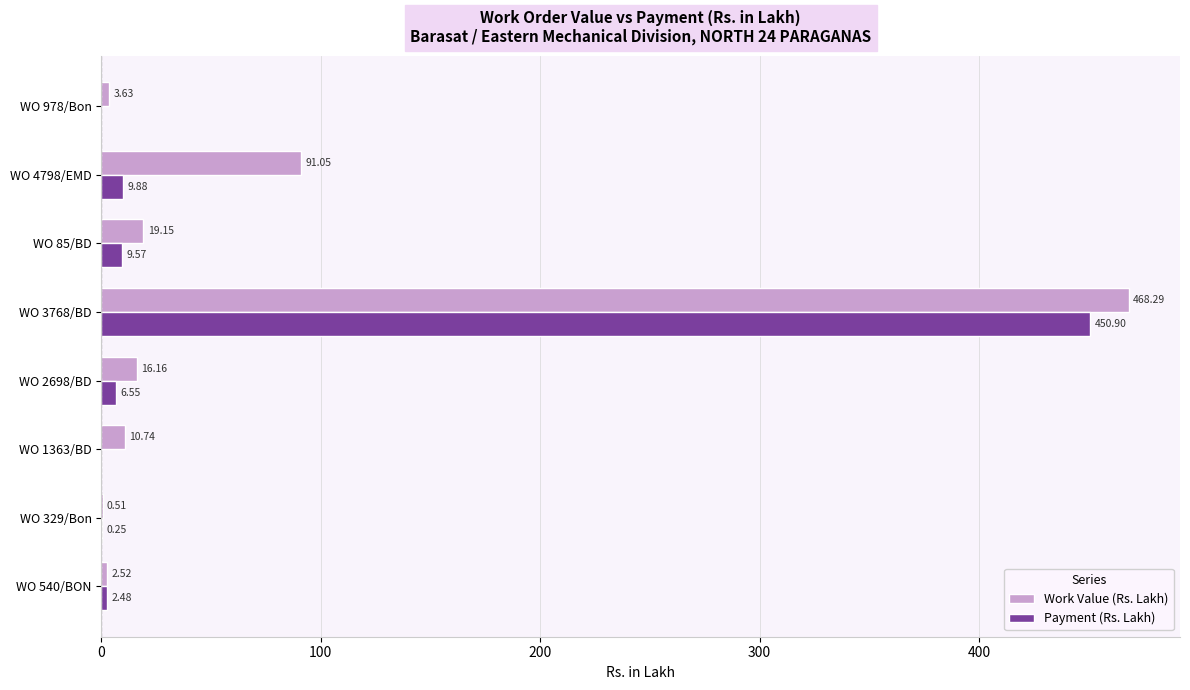

What is the sum of the Work Value (Rs. Lakh) values at WO 3768/BD and WO 85/BD?

487.4